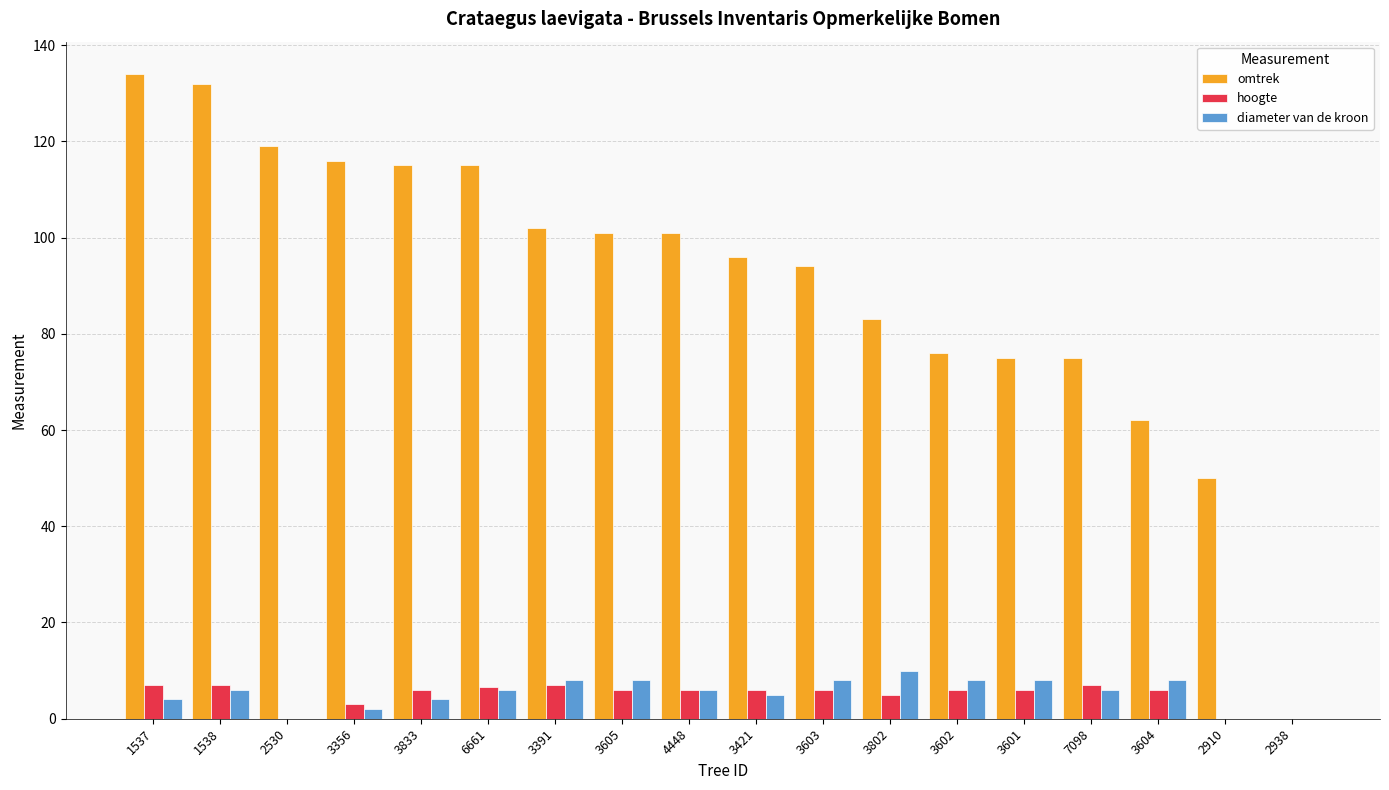

What is the sum of the diameter van de kroon values at 3421 and 3601?

13.0